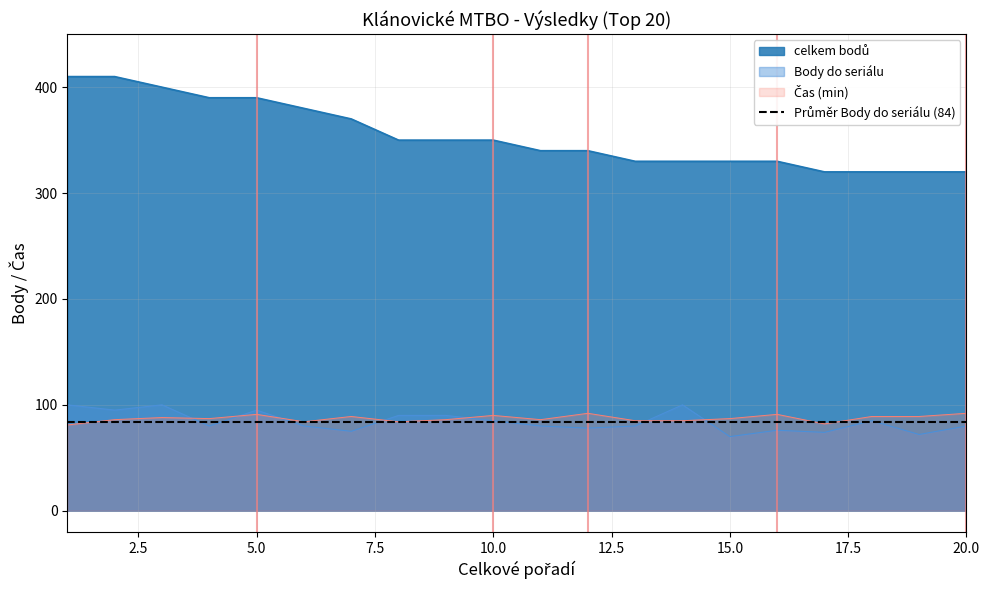

How many categories are shown in the chart?

20